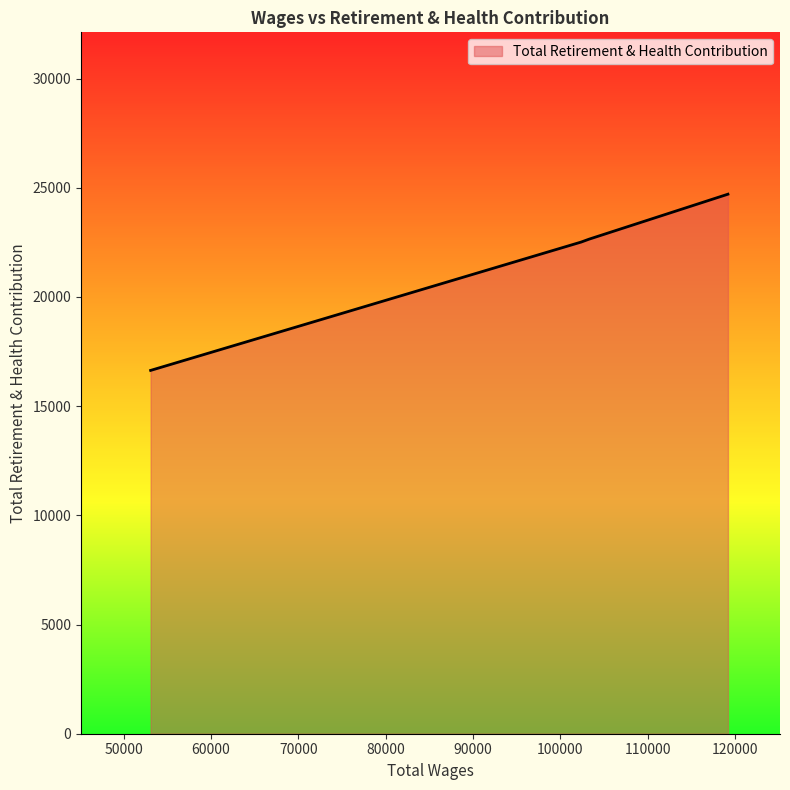

True or false: the data has more than 2 interior local peaks.

False